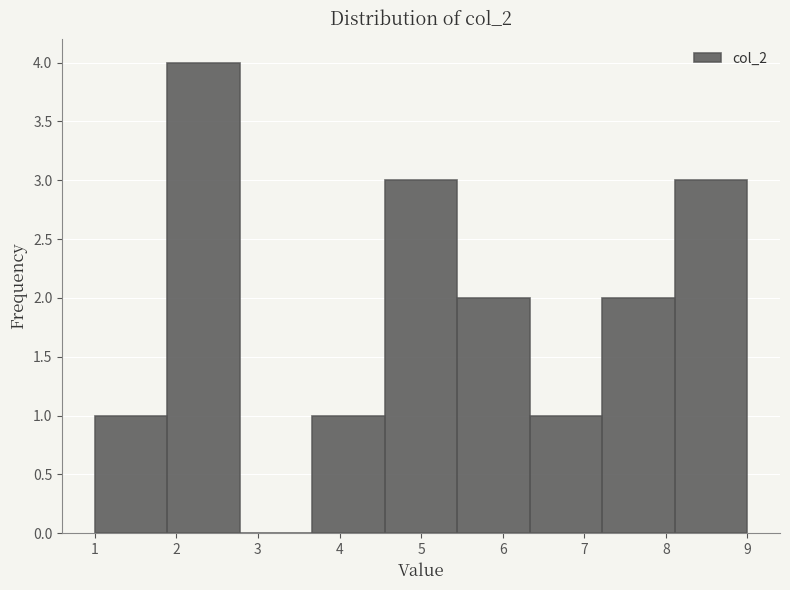

Reading left to right, list every bar in this chart as the range it spans on the x-axis followed by its height. Neither the bar edges nor the heights are printed on the chart, so give them approximately, as read against the axes.

1.0 to 1.9: 1
1.9 to 2.8: 4
2.8 to 3.7: 0
3.7 to 4.6: 1
4.6 to 5.4: 3
5.4 to 6.3: 2
6.3 to 7.2: 1
7.2 to 8.1: 2
8.1 to 9.0: 3